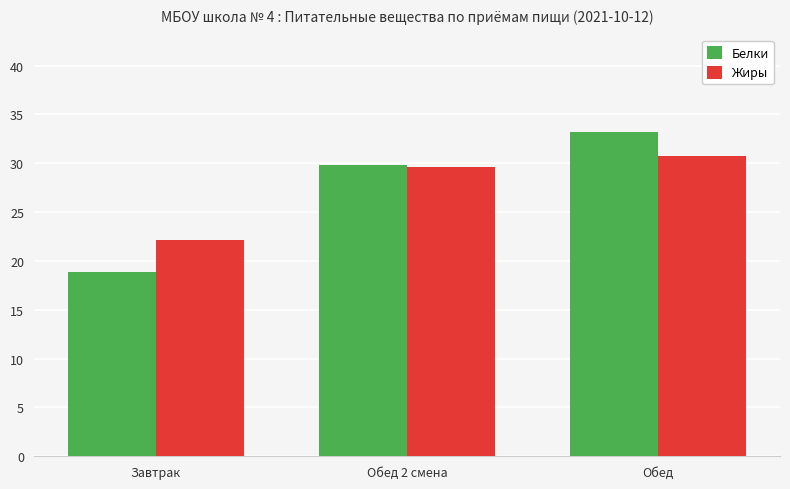

At which label does Жиры first exceed 29?

Обед 2 смена